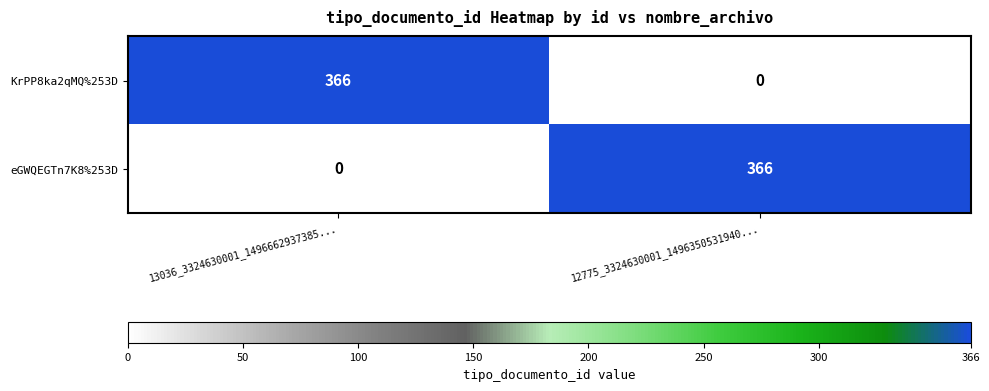

What is the spread (max minus min) of values at 12775_3324630001_1496350531940...?

366